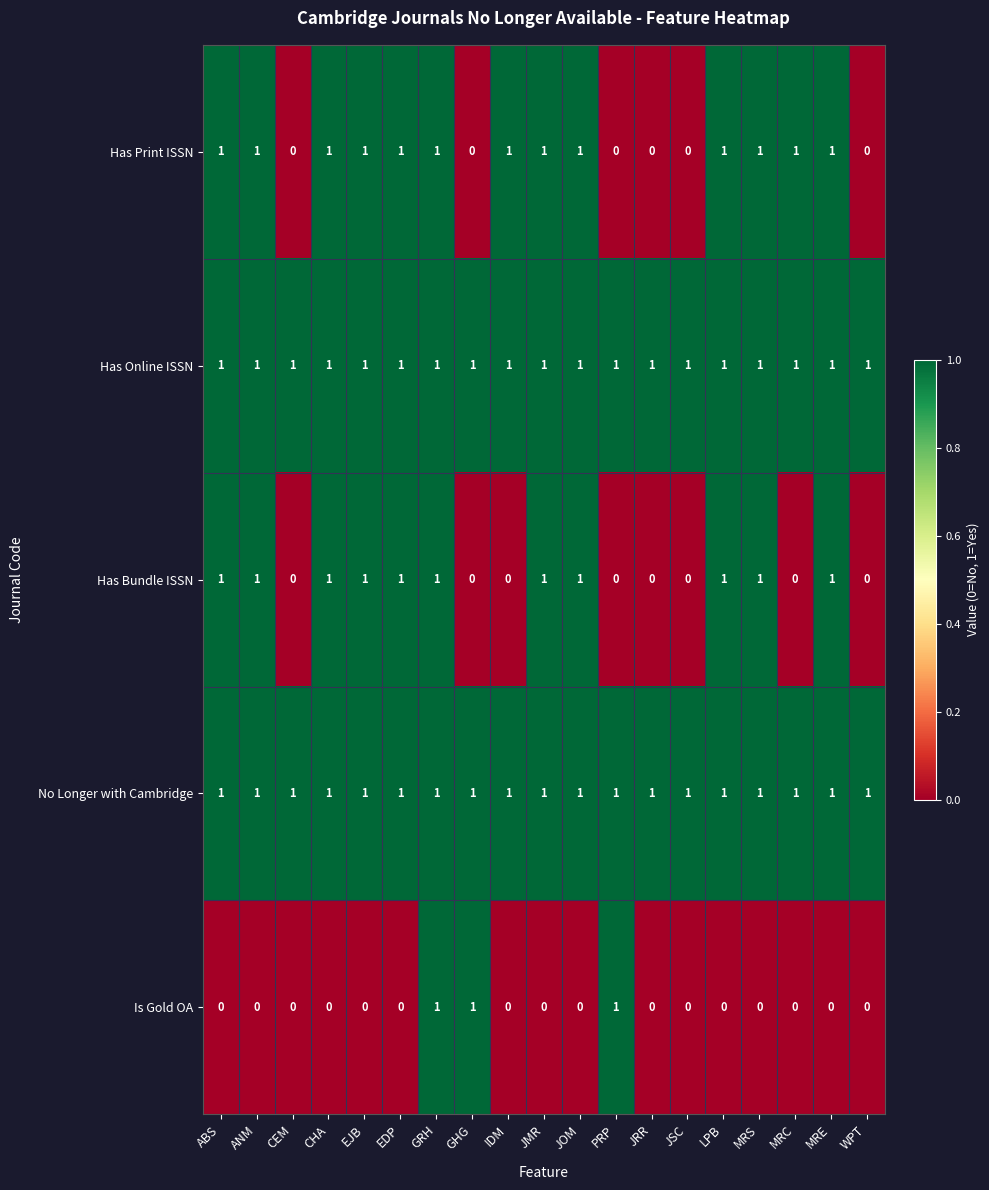

At how many categories does at least one series exceed 0?

19